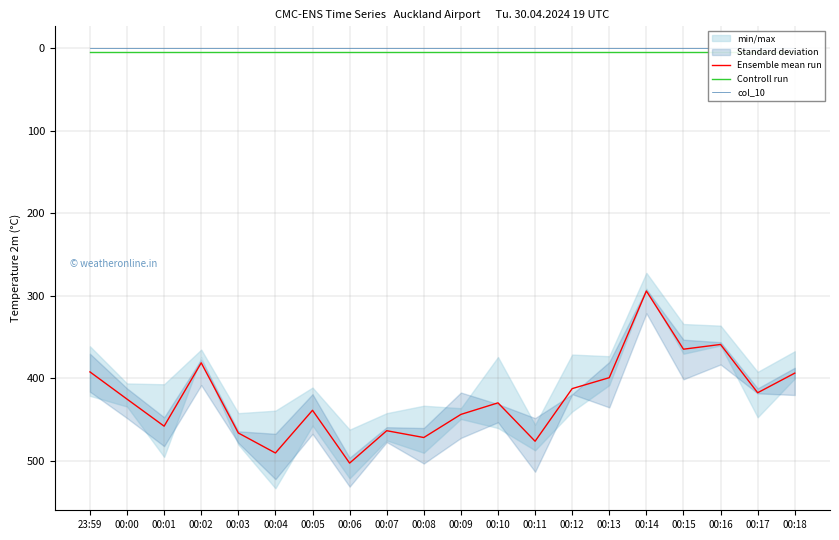

List the series in order of their peak value, highest first.

Ensemble mean run, Controll run, col_10